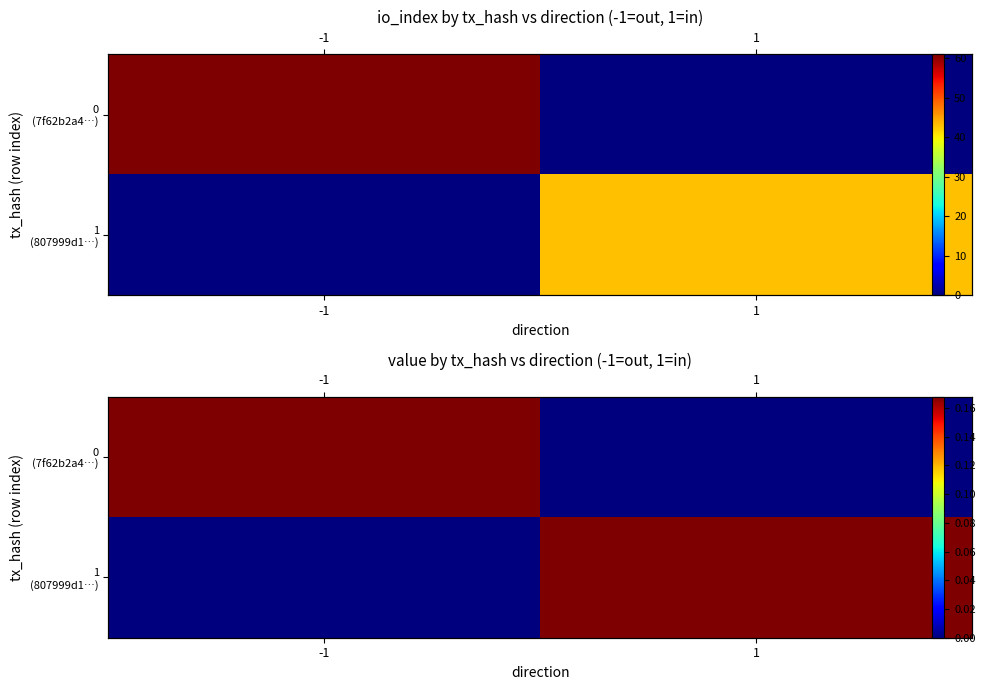

Which series has the largest total across all categories?

0 (7f62b2a4…)